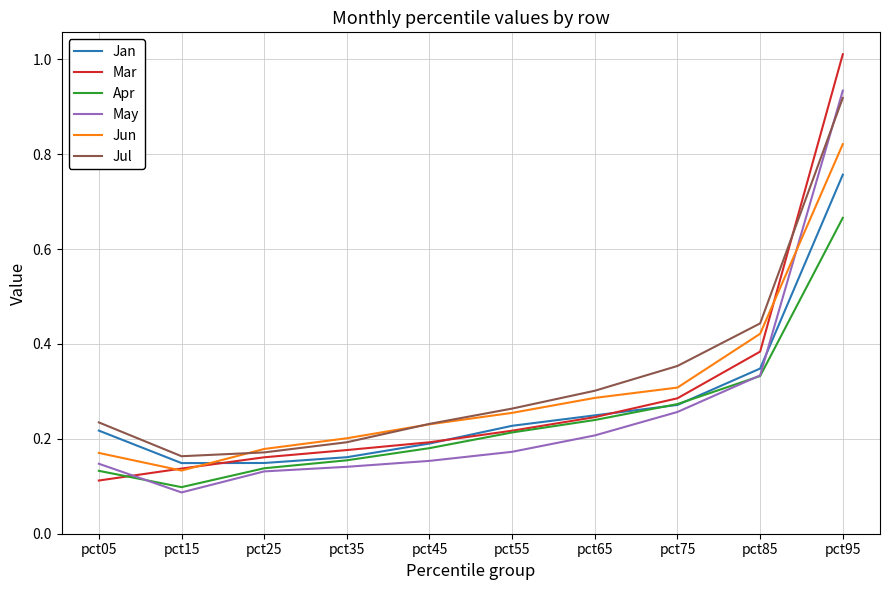

At which label is Apr closest to 0?

pct15